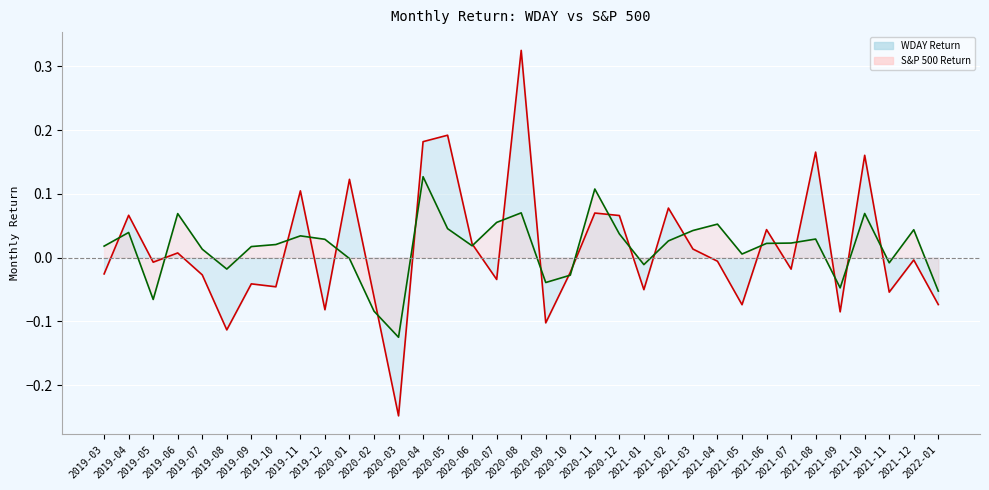

At which label is WDAY line closest to 0?

2021-12